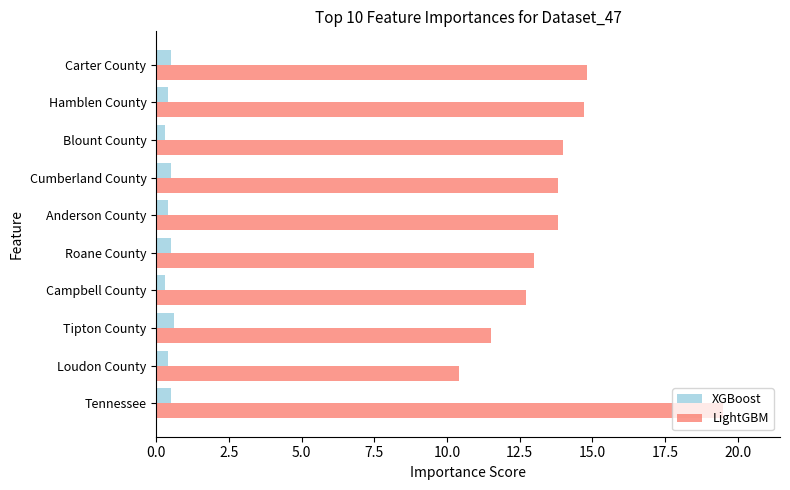

What is the spread (max minus min) of values at Roane County?

12.5